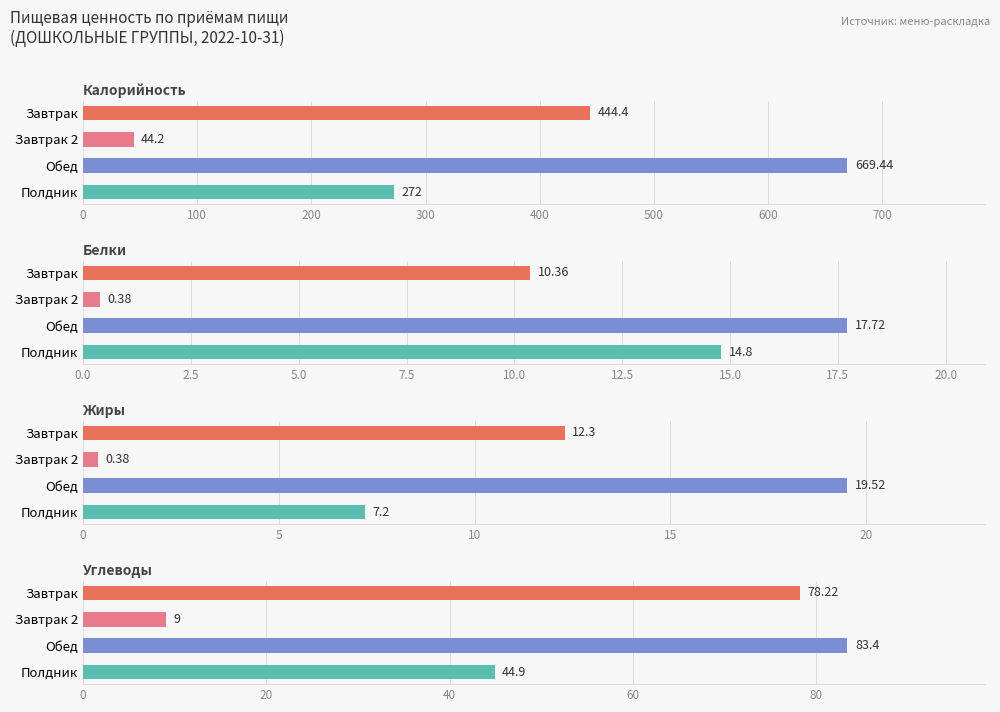

How many bars are there in total?

16